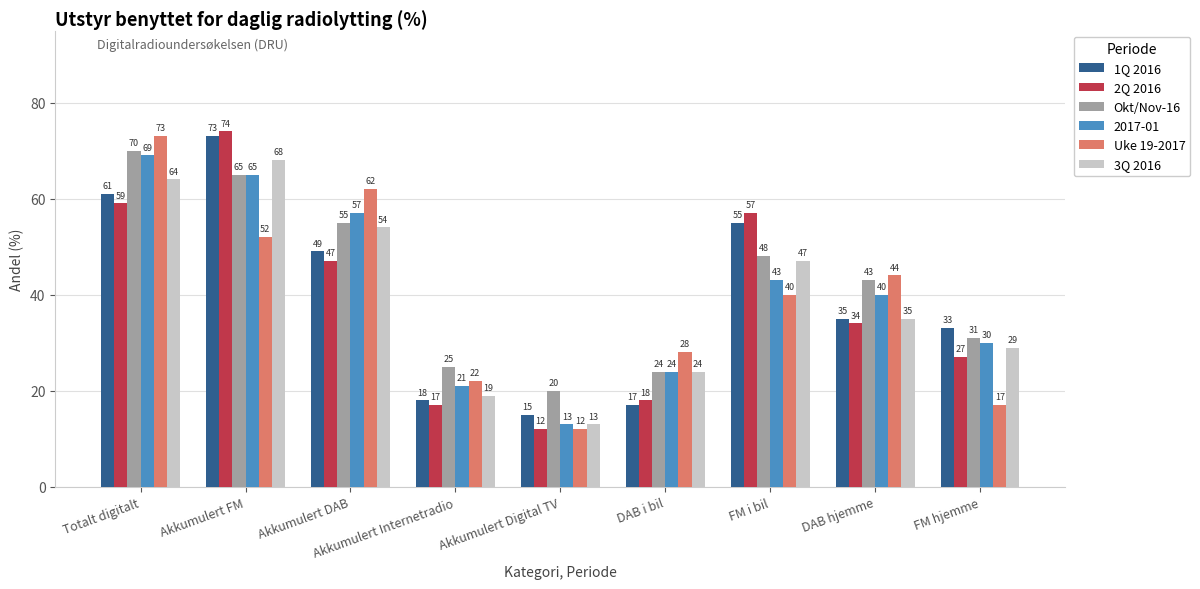

What is the greatest value displayed?

74